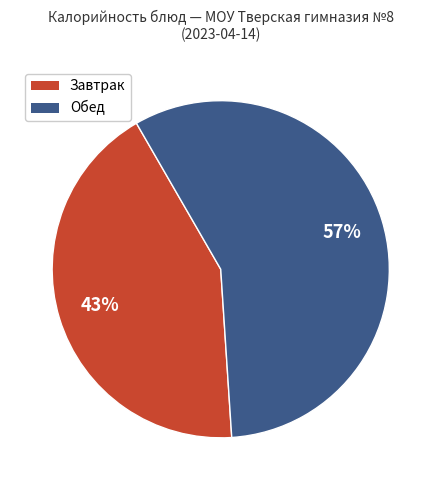

How many slices are in this pie chart?

2